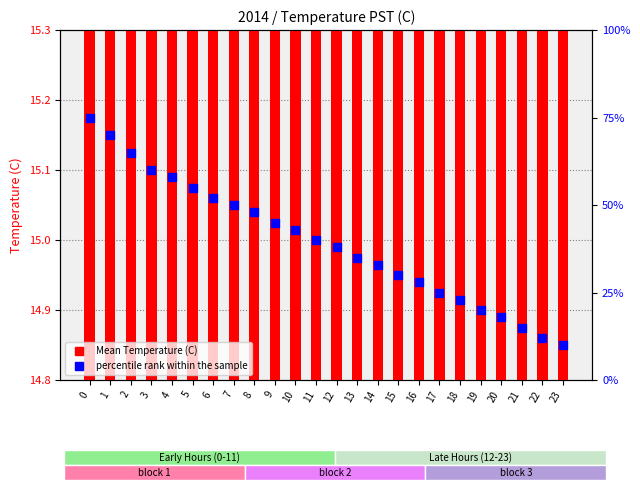

What are all the series names shown in the legend?

Mean Temperature (C), percentile rank within the sample